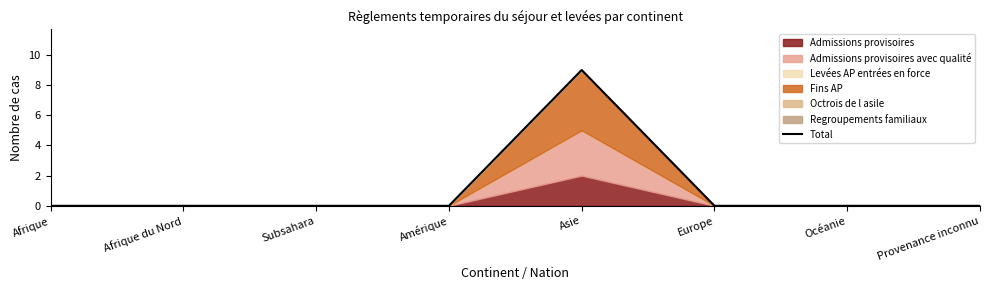

Rank the categories by value from lowest to highest.

Afrique, Afrique du Nord, Subsahara, Amérique, Europe, Océanie, Provenance inconnu, Asie